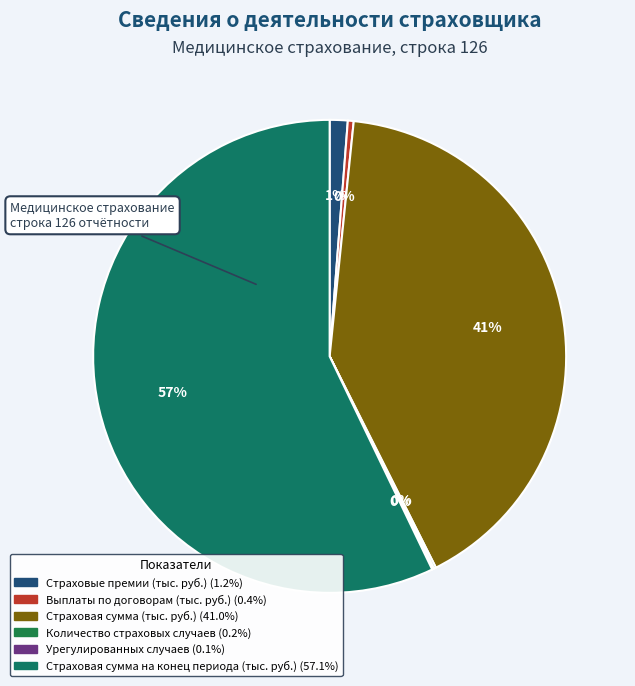

To the nearest percent, what is the difference between the largest and smallest slice percentages?

57%